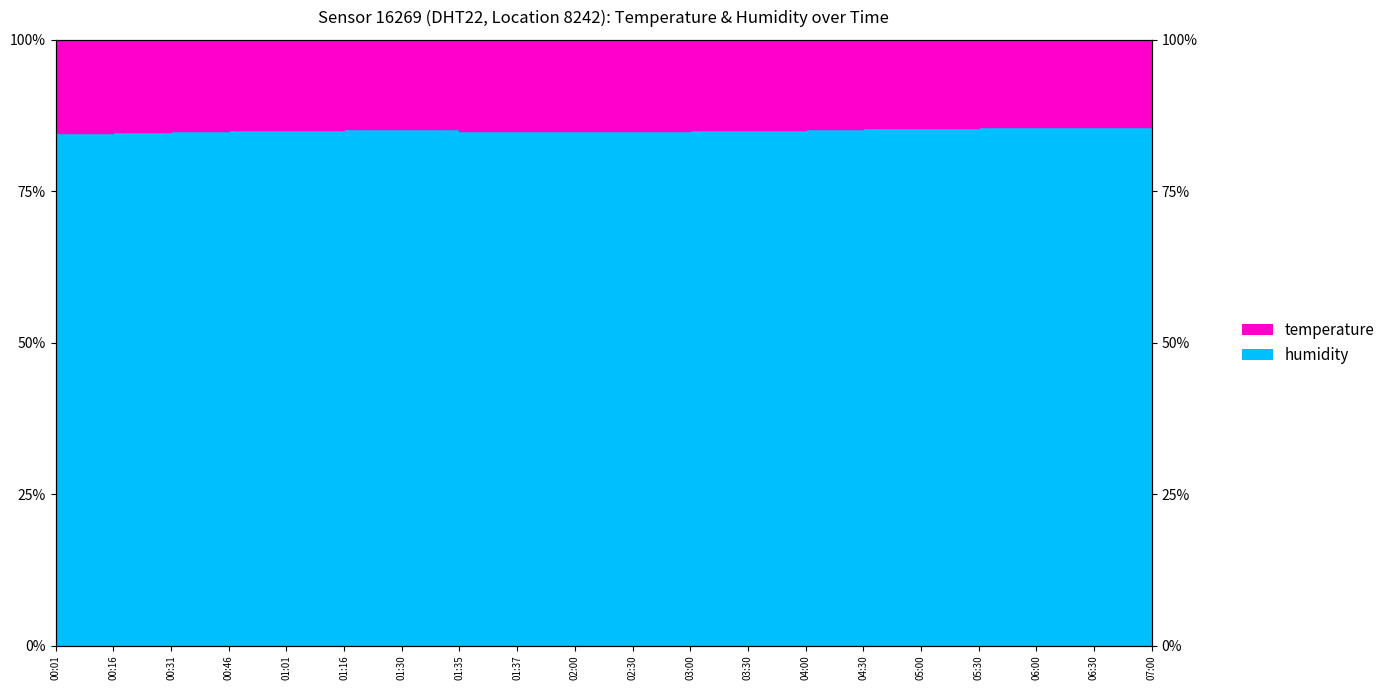

Reading left to right, what are all the values shown in this chart?

84.6	84.8	85.0	85.1	85.2	85.2	85.2	85.0	85.0	84.9	85.0	85.1	85.2	85.3	85.4	85.5	85.5	85.6	85.6	85.7